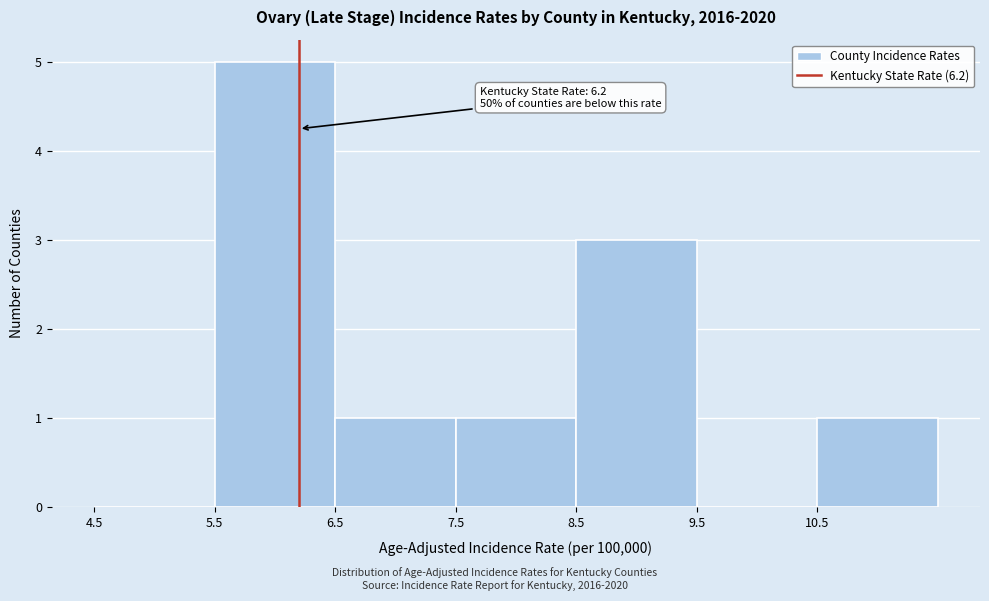

Over which range of the x-axis is the bar tallest?

5.5 to 6.5